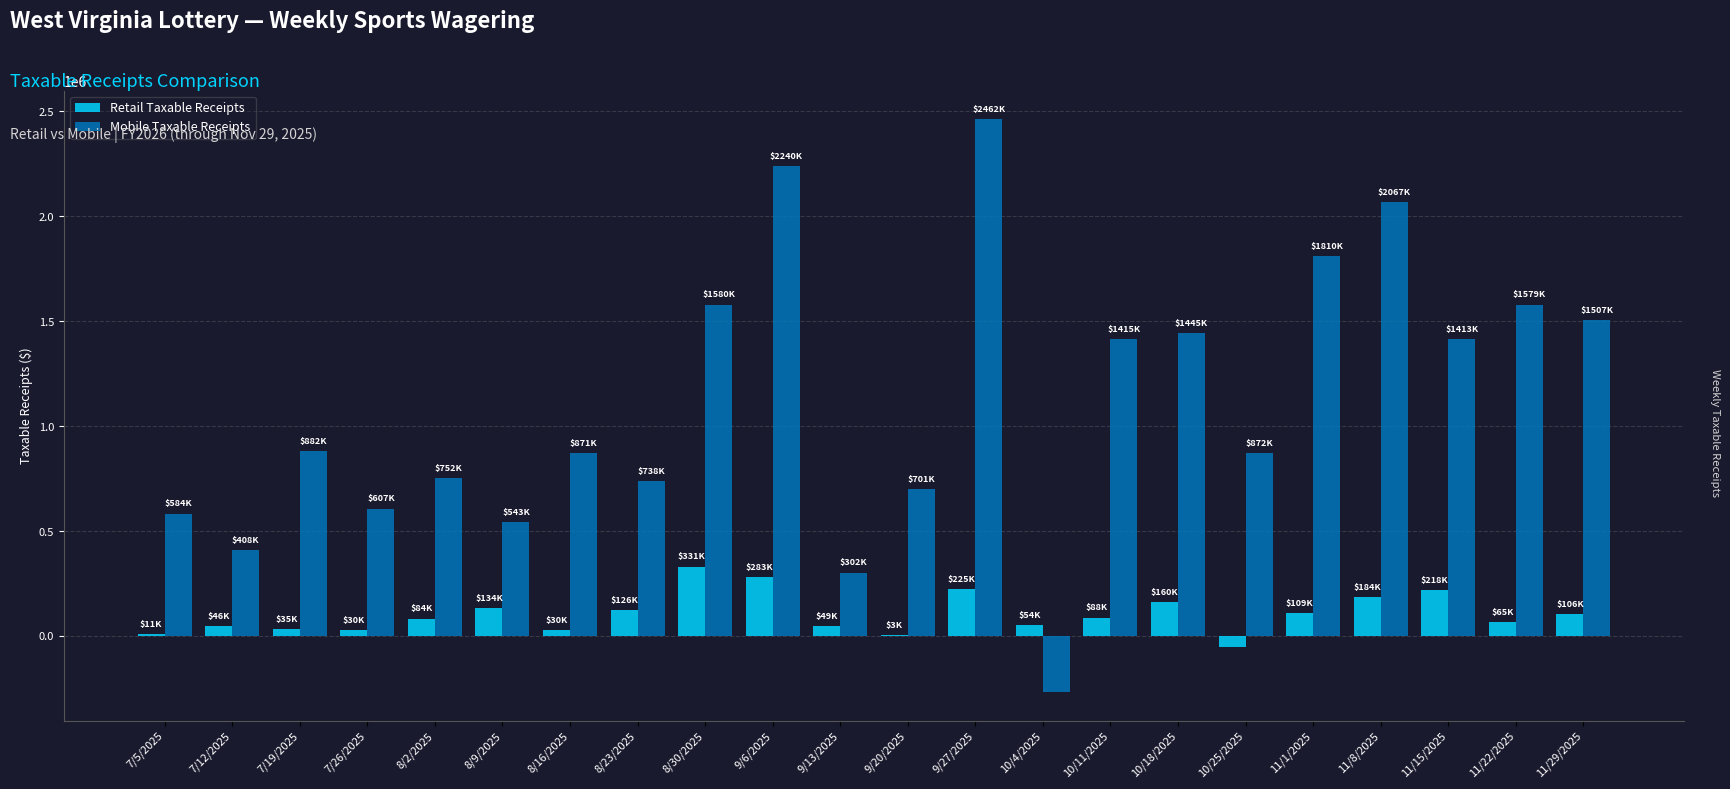

Are the bars grouped side by side (vs. stacked)?

Yes